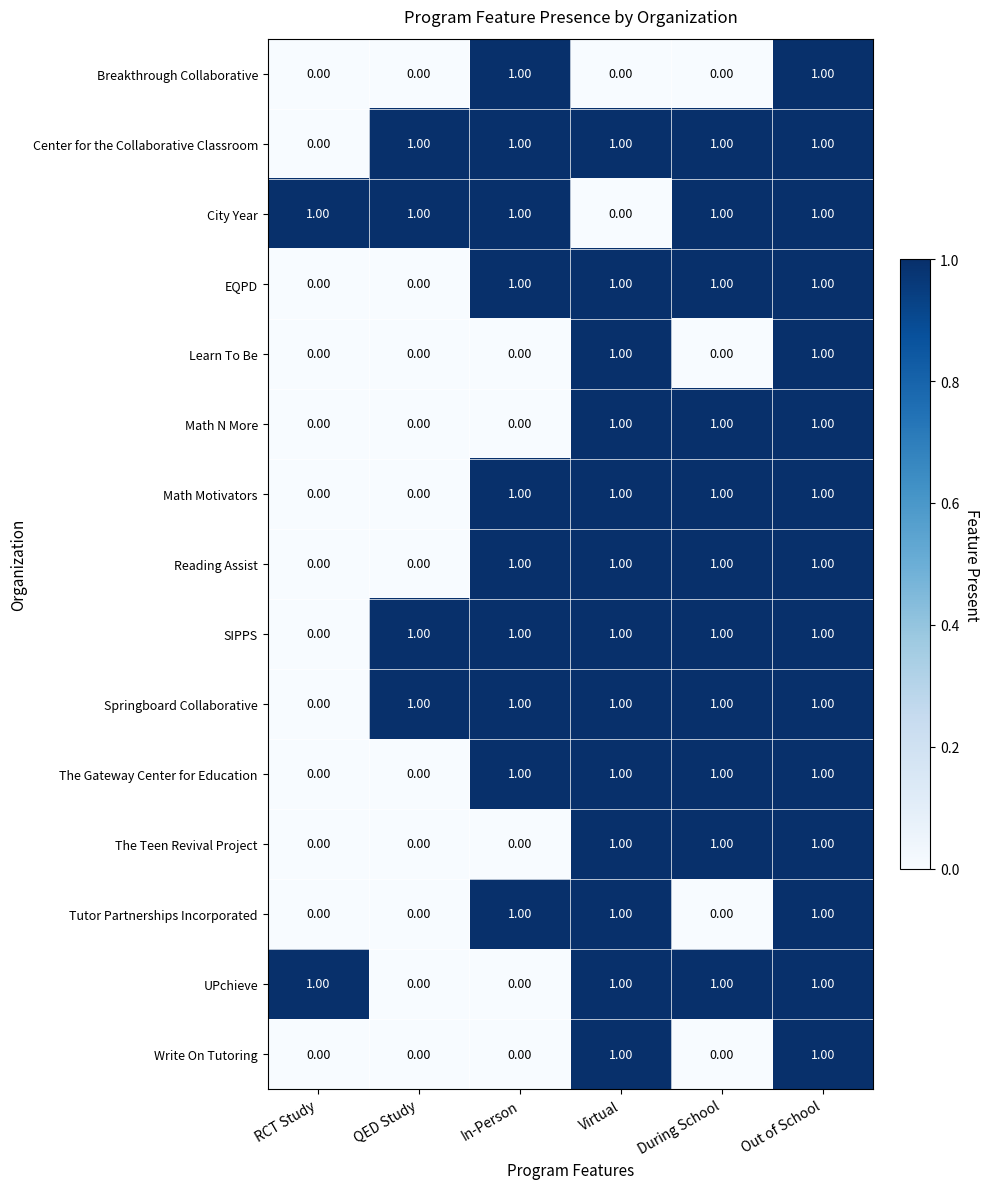

What is the total value across all series at Out of School?

15